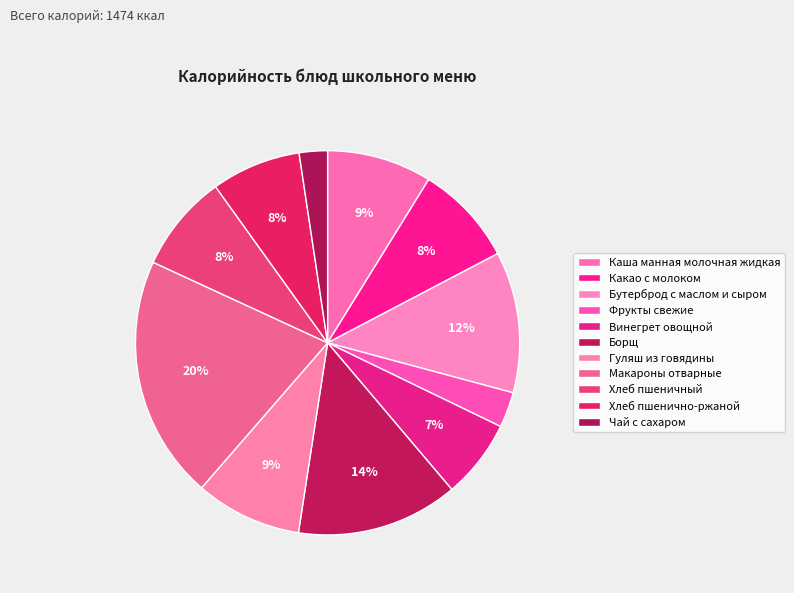

What is the largest slice in the pie chart?

Макароны отварные